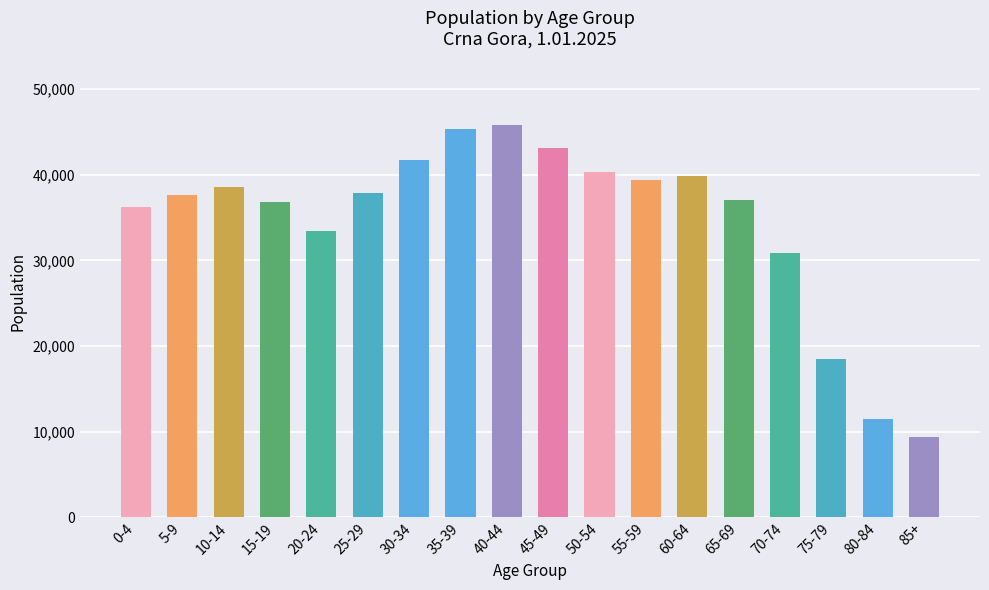

What is the smallest value displayed?

9386